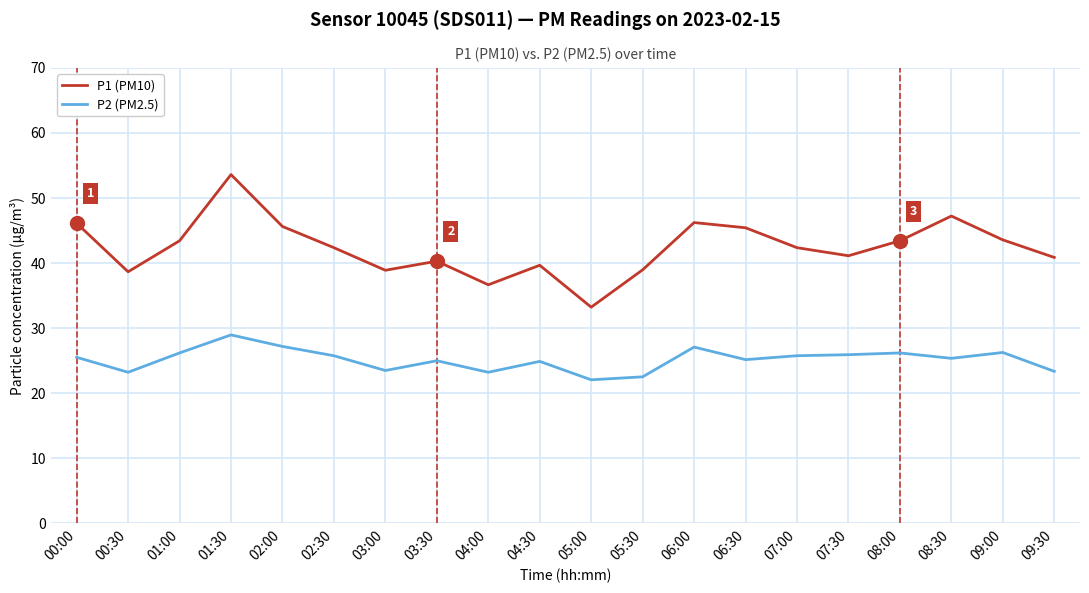

What is the smallest value displayed?

22.1